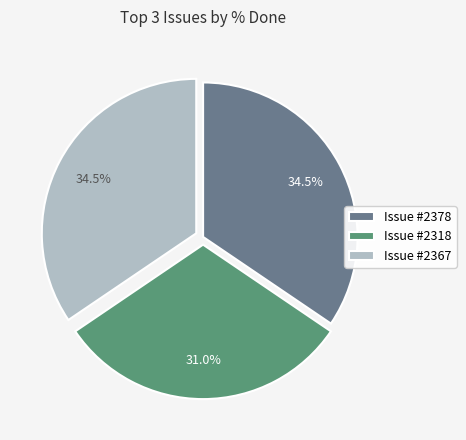

How many slices are in this pie chart?

3